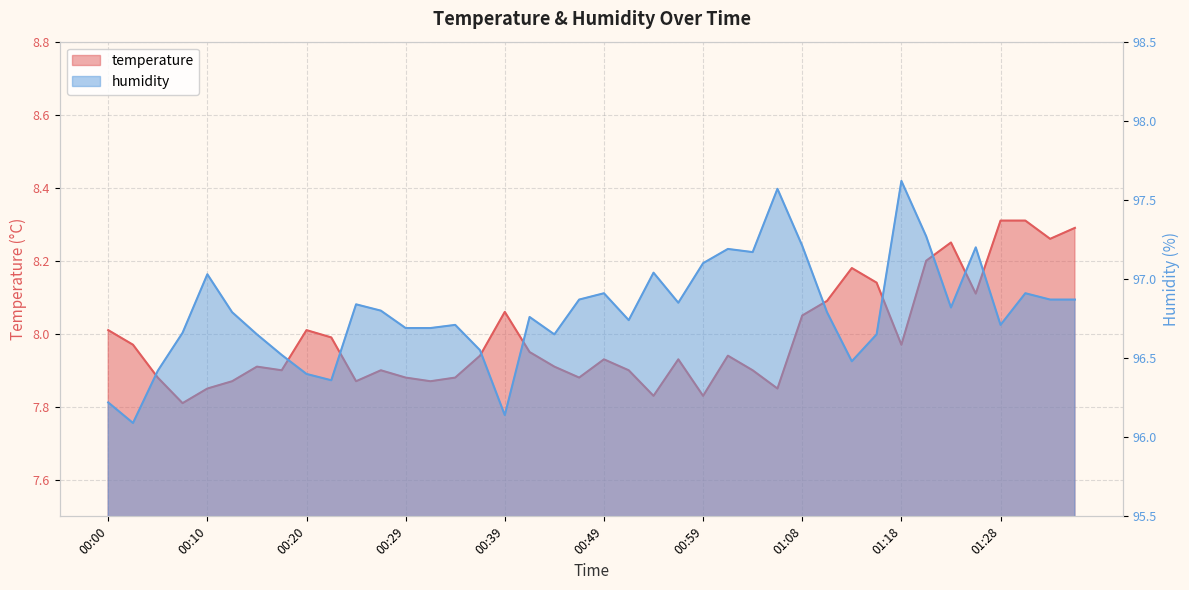

What is the value of the humidity point at the 21st from the left?

96.9